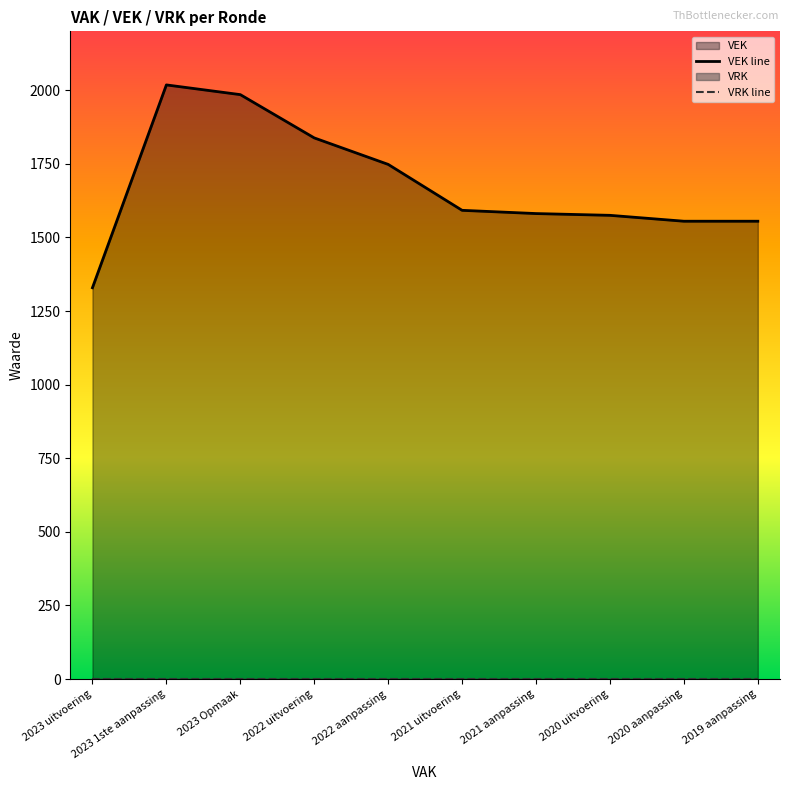

What position from the right is 2023 1ste aanpassing?

9